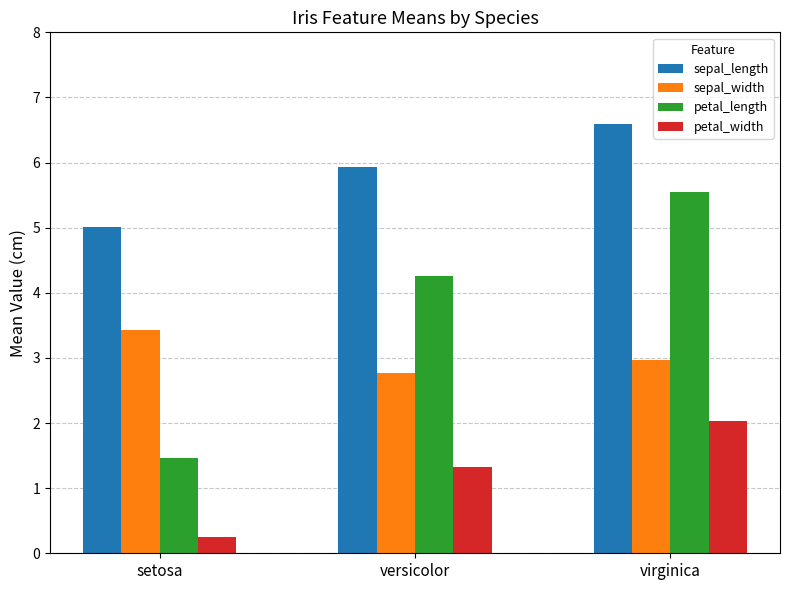

Where does the petal_length series first go above 4?

versicolor